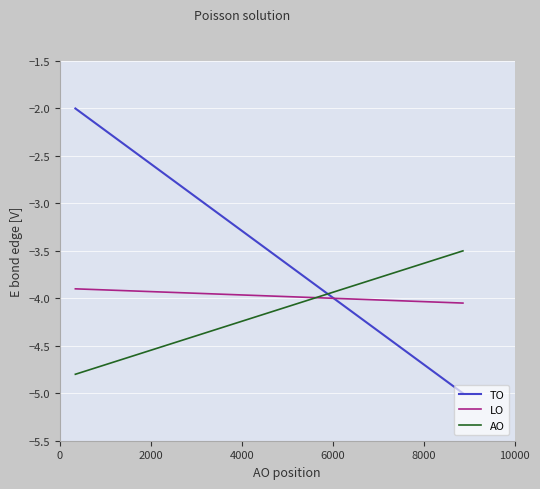

Is the value of TO at 12 greater than the value of AO at 9?

Yes